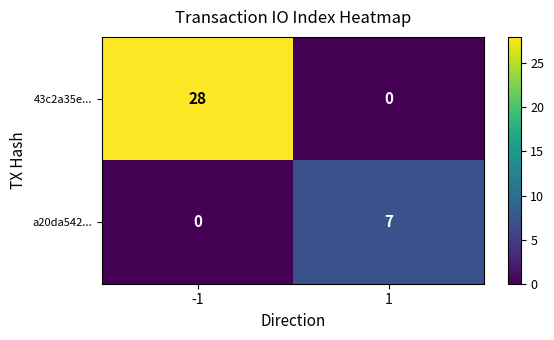

What is the difference between the highest and lowest values at -1?

28